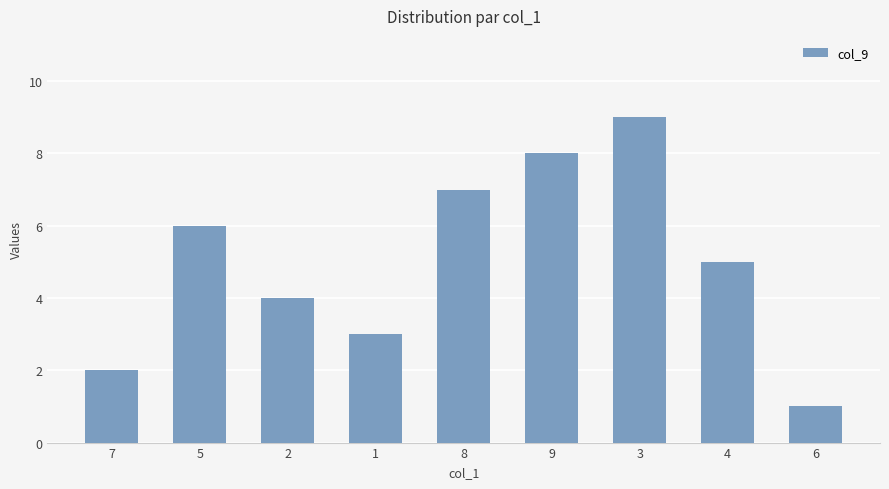

Count the values in the range 3 to 7.

5